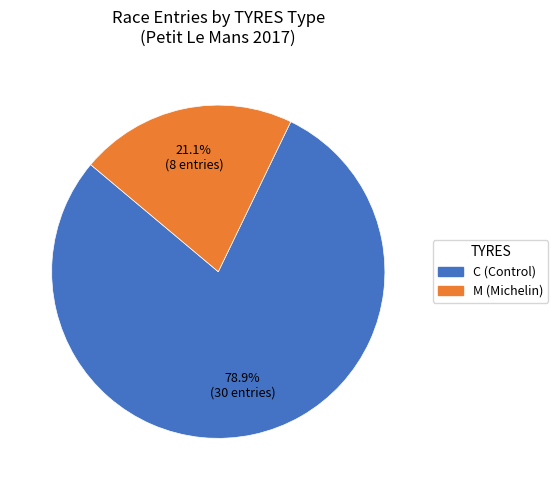

Is there a majority slice in this chart?

Yes